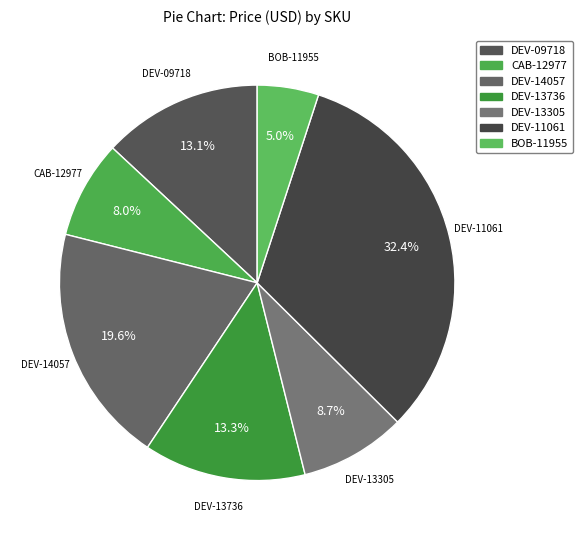

To the nearest percent, what is the difference between the largest and smallest slice percentages?

27%